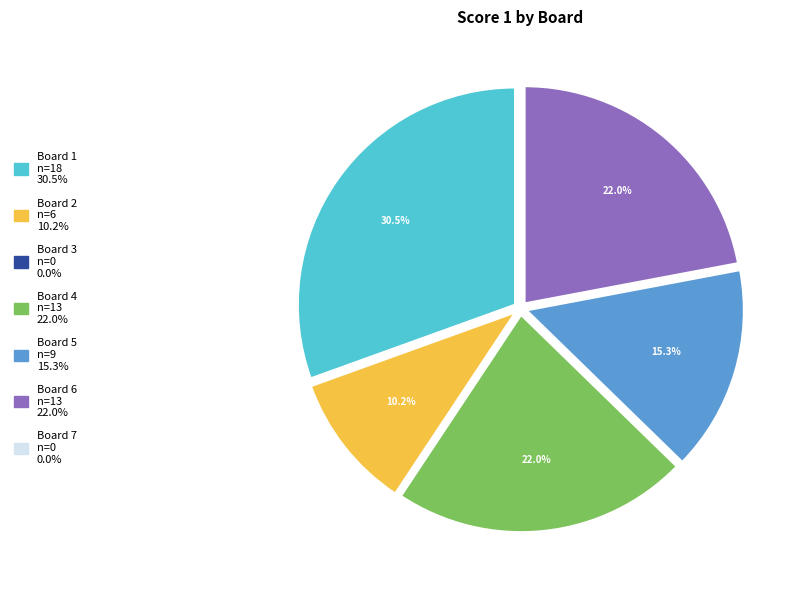

Does any single category account for the majority?

No